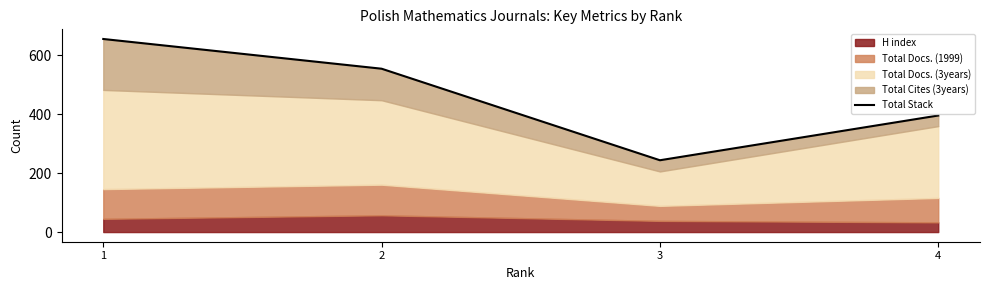

List the labels in order of value, largest first.

1, 2, 4, 3